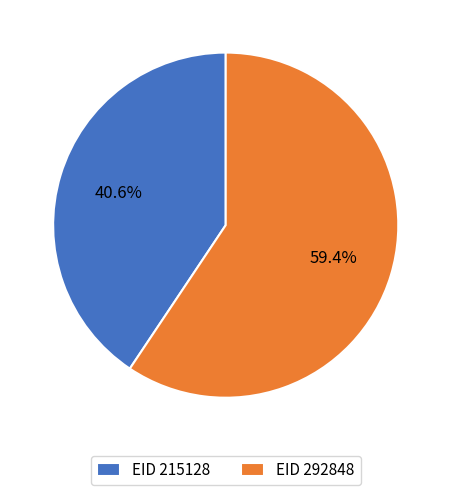

Approximately how many times larger is the value at EID 292848 compared to EID 215128?

1.5